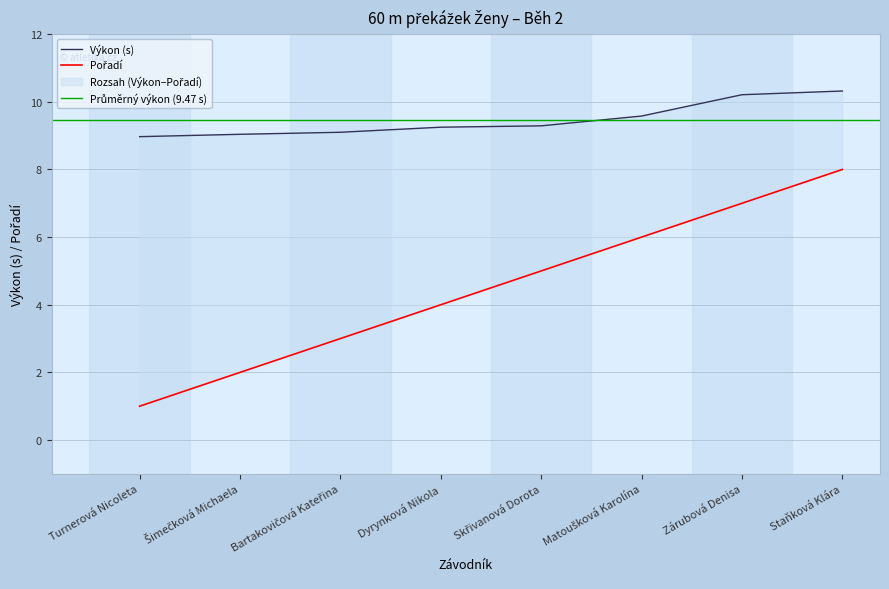

True or false: Výkon and Pořadí cross at least once.

False